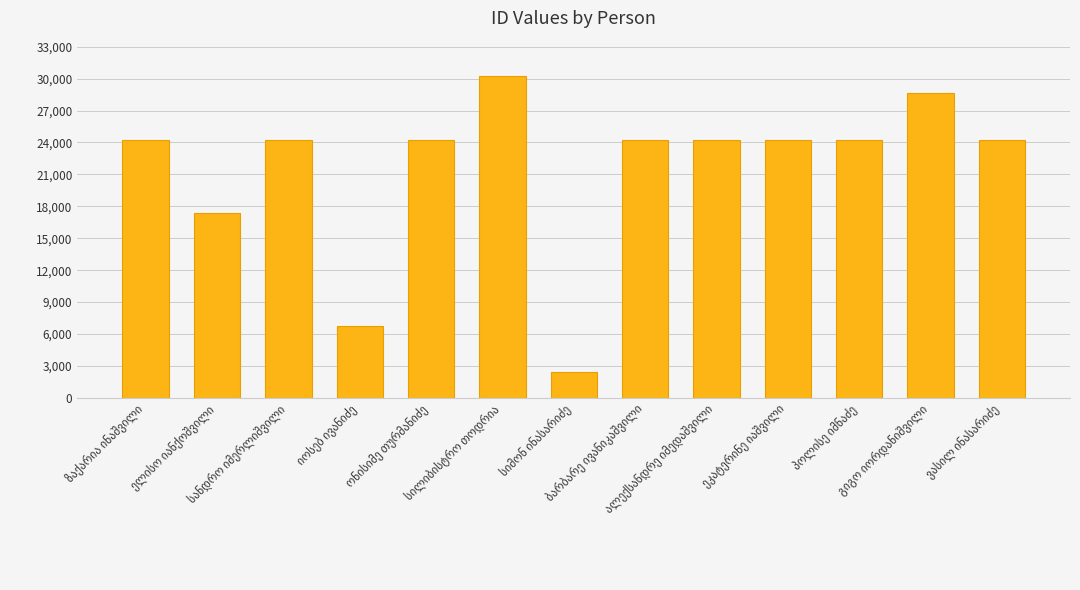

What is the minimum value shown in the chart?

2402